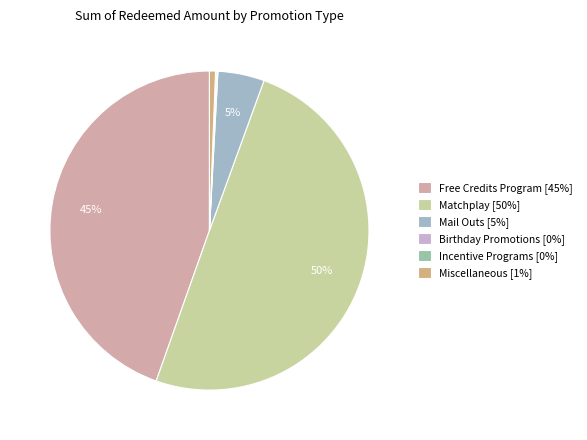

How many segments does this pie chart have?

6